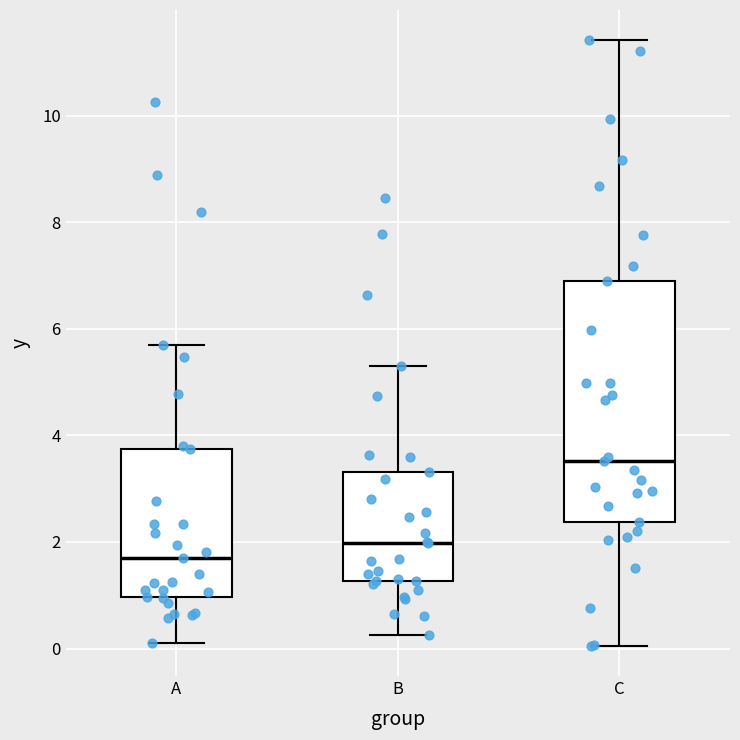

Which box is the tallest, from its lower edge to its upper edge?

C